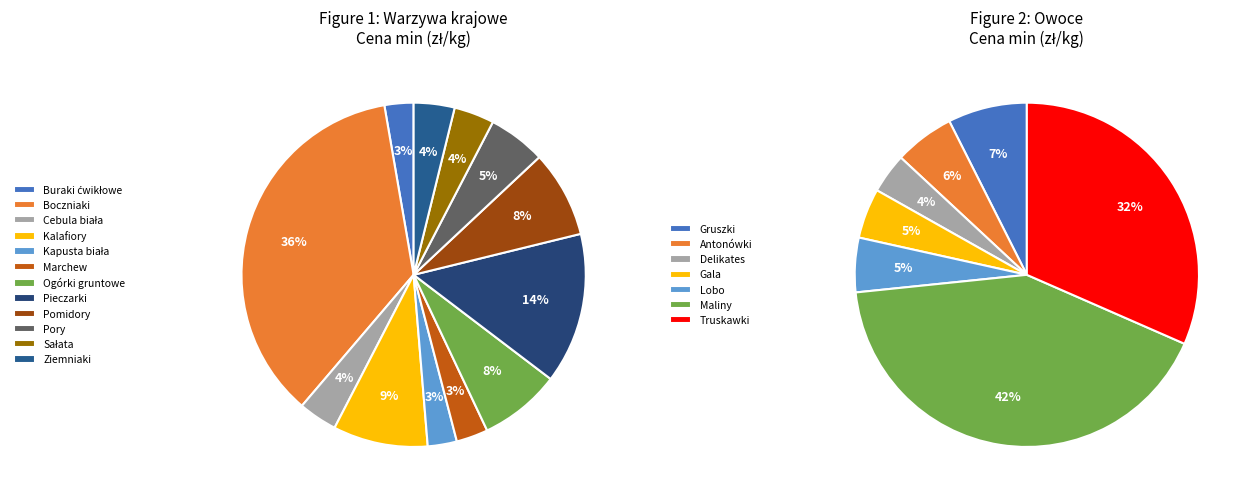

Which slice is the largest?

Boczniaki